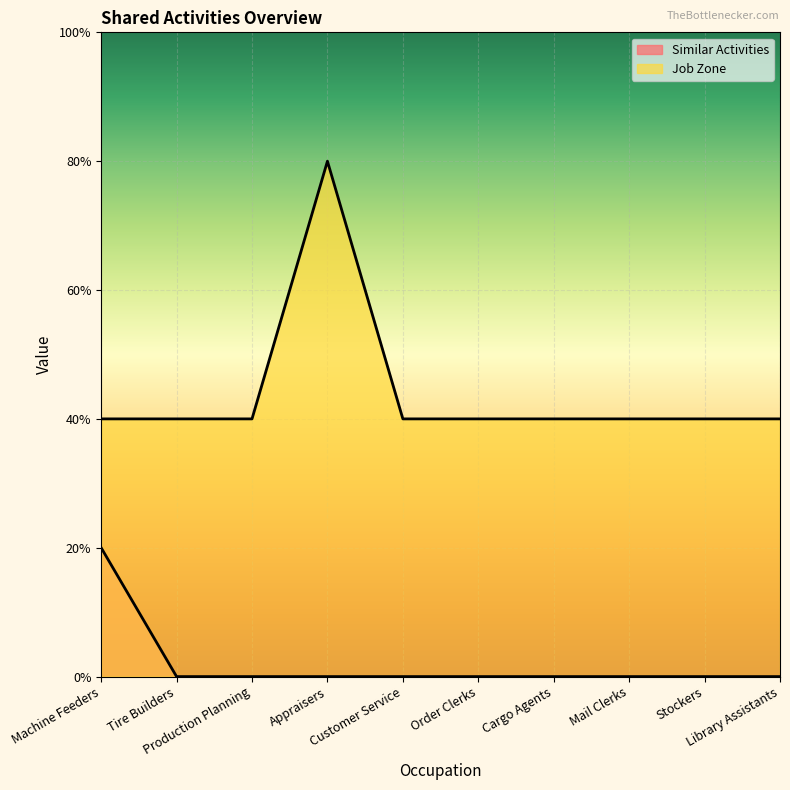

True or false: Job Zone has a value of 3 at Mail Clerks.

False